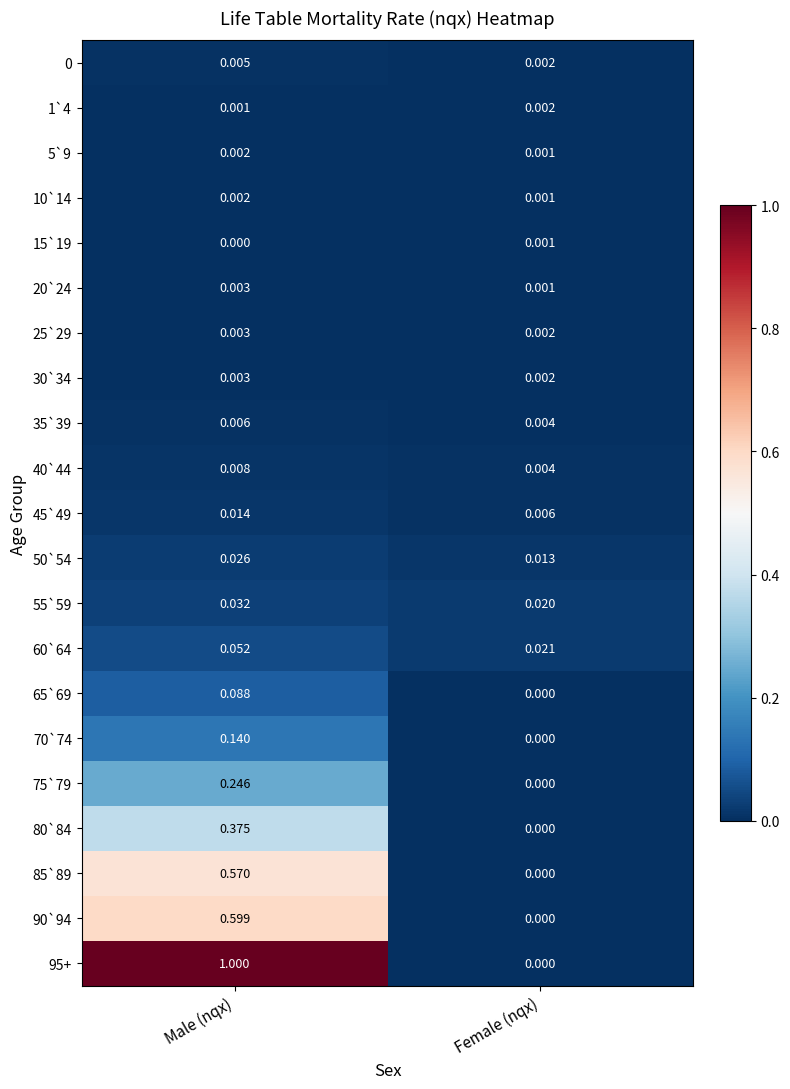

At which label is 80`84 closest to 0?

Female (nqx)